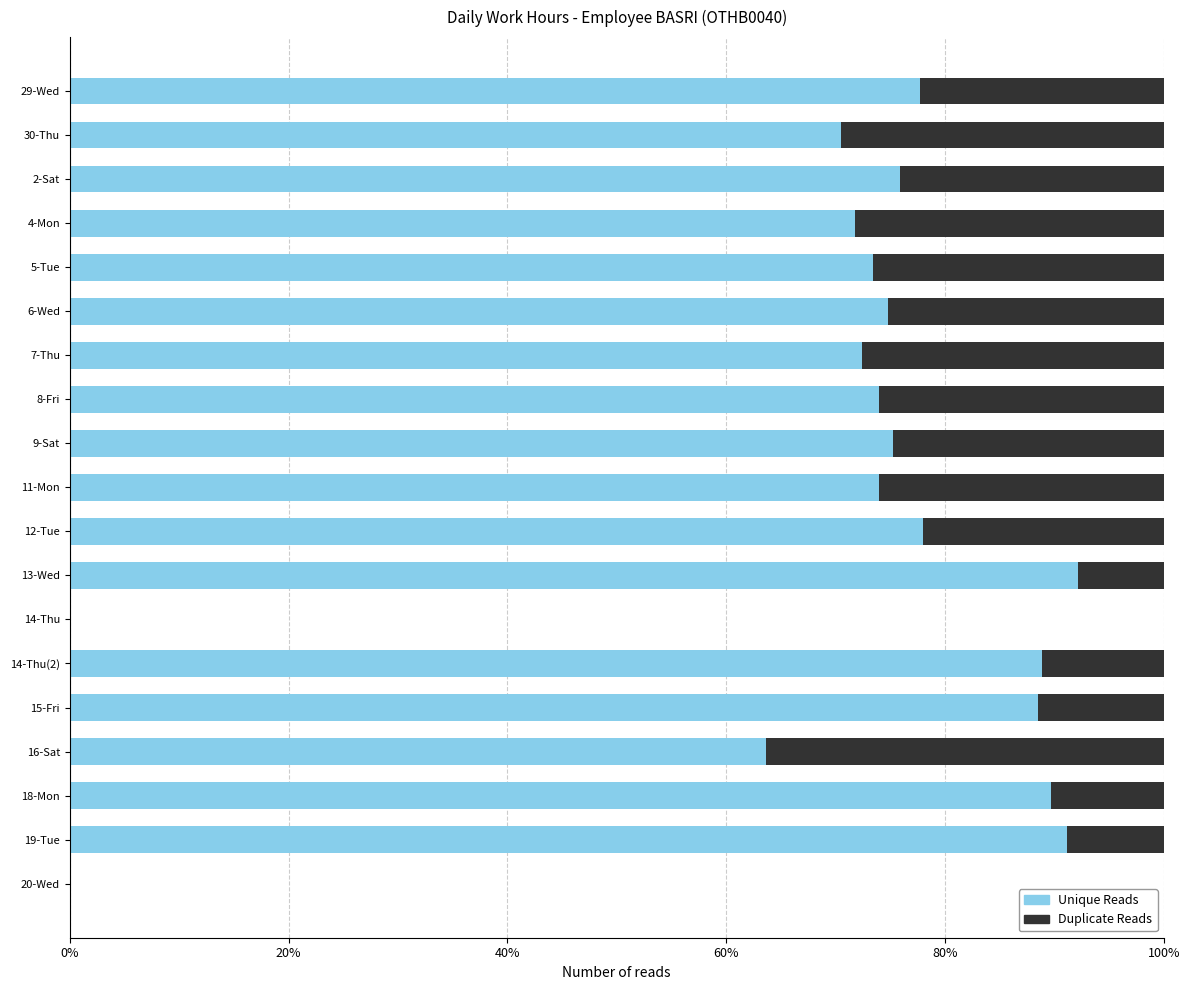

What is the total value across all series at 13-Wed?

100.0